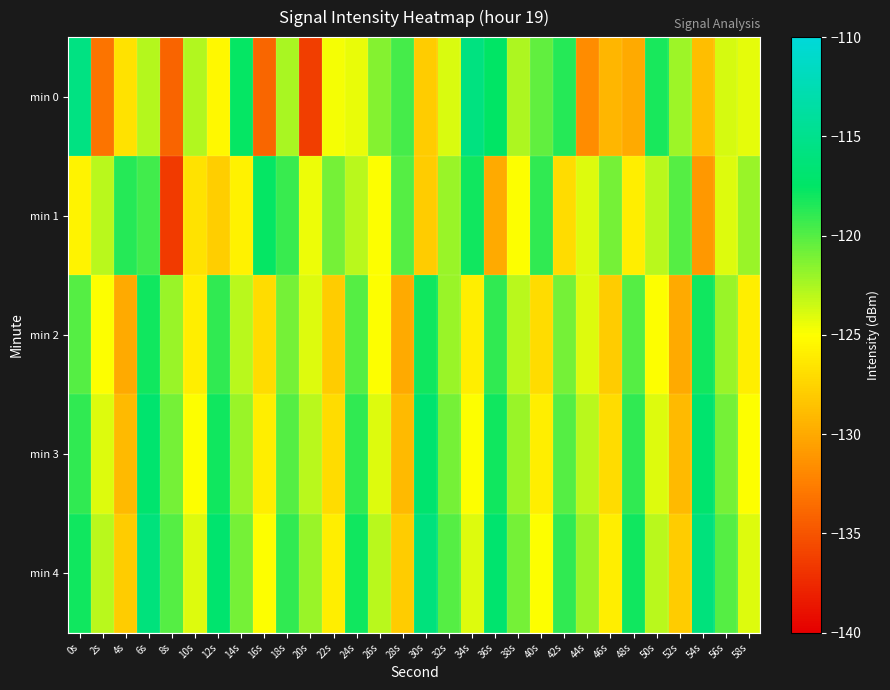

What is the spread (max minus min) of values at 16s?

16.3